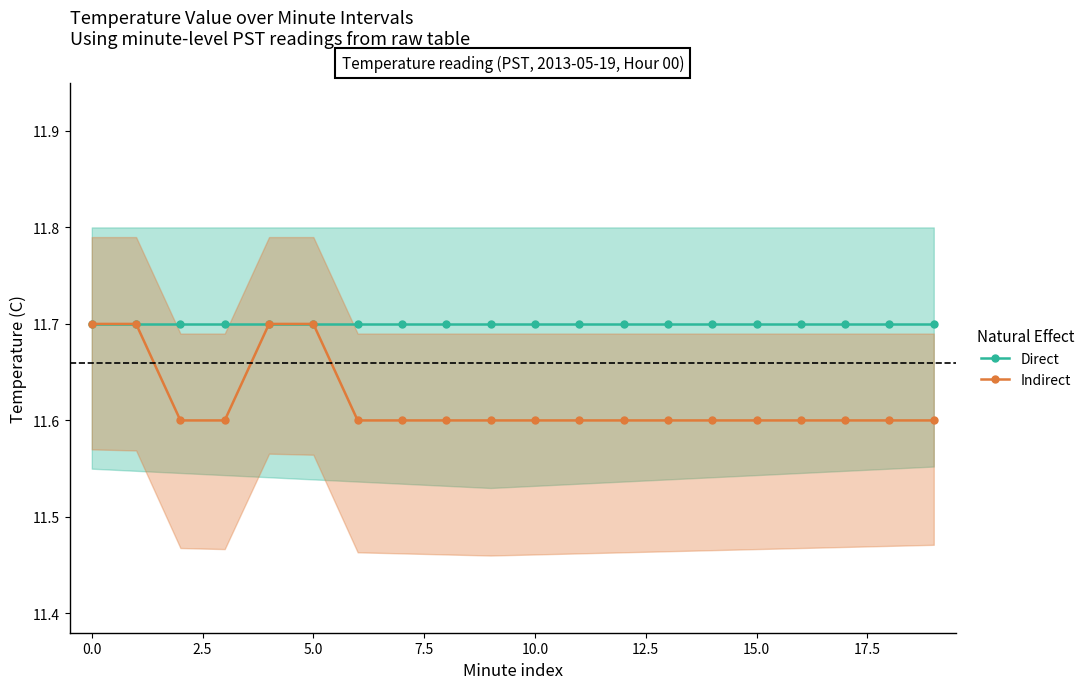

Which series has the largest total across all categories?

Direct